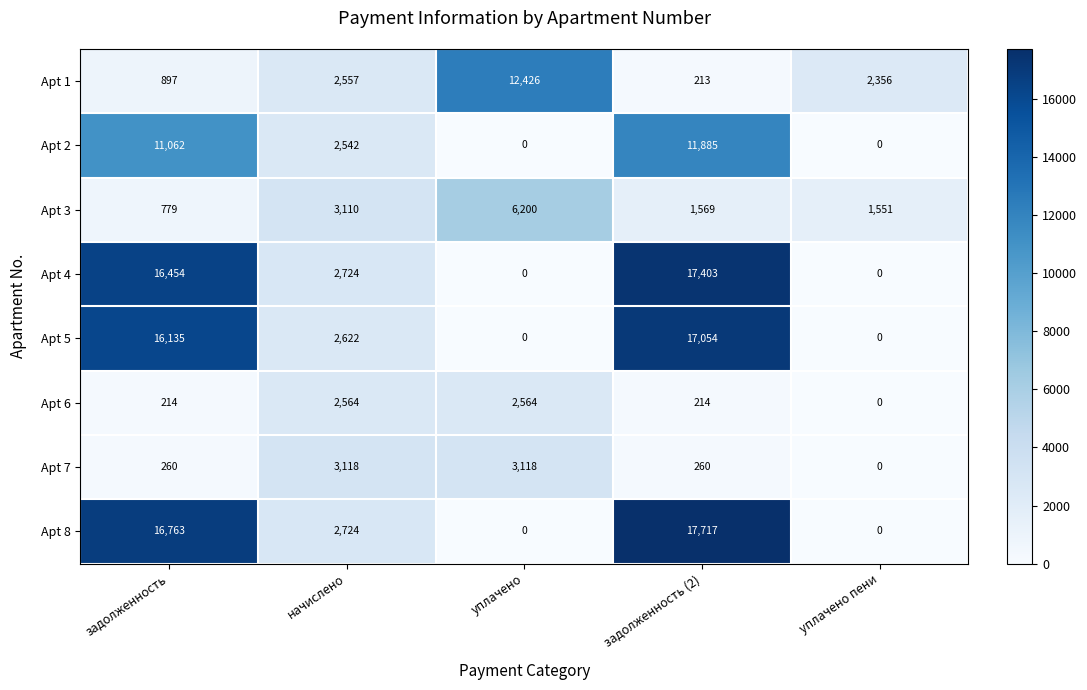

What is the spread (max minus min) of values at задолженность (2)?

17504